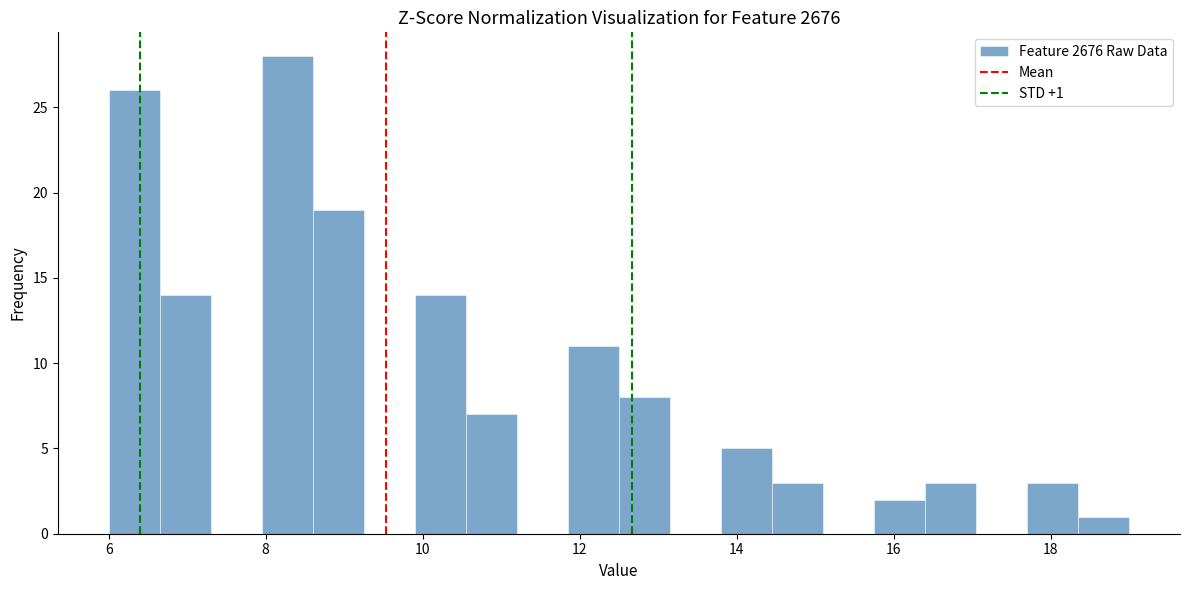

Around what value on the x-axis is the tallest bar? Give the approximate position of its centre, as read against the axis.

8.2